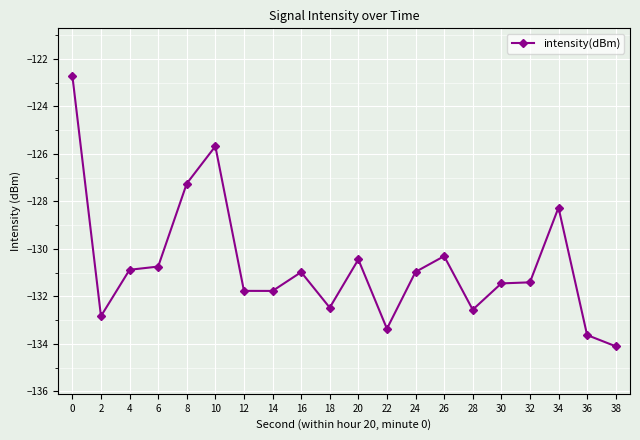

What is the value of the 4th point from the left?

-130.7